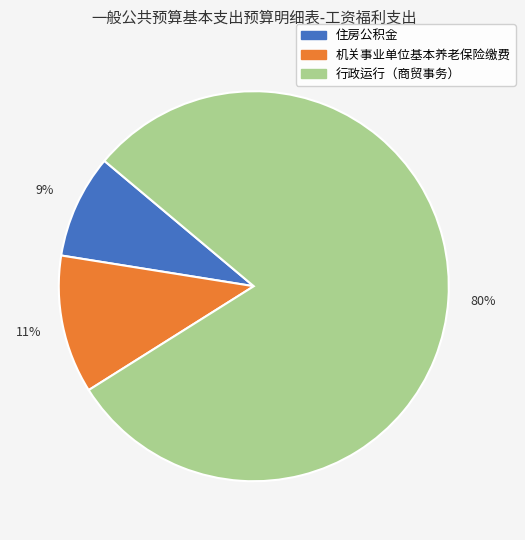

Rank the categories by value from highest to lowest.

行政运行（商贸事务）, 机关事业单位基本养老保险缴费, 住房公积金